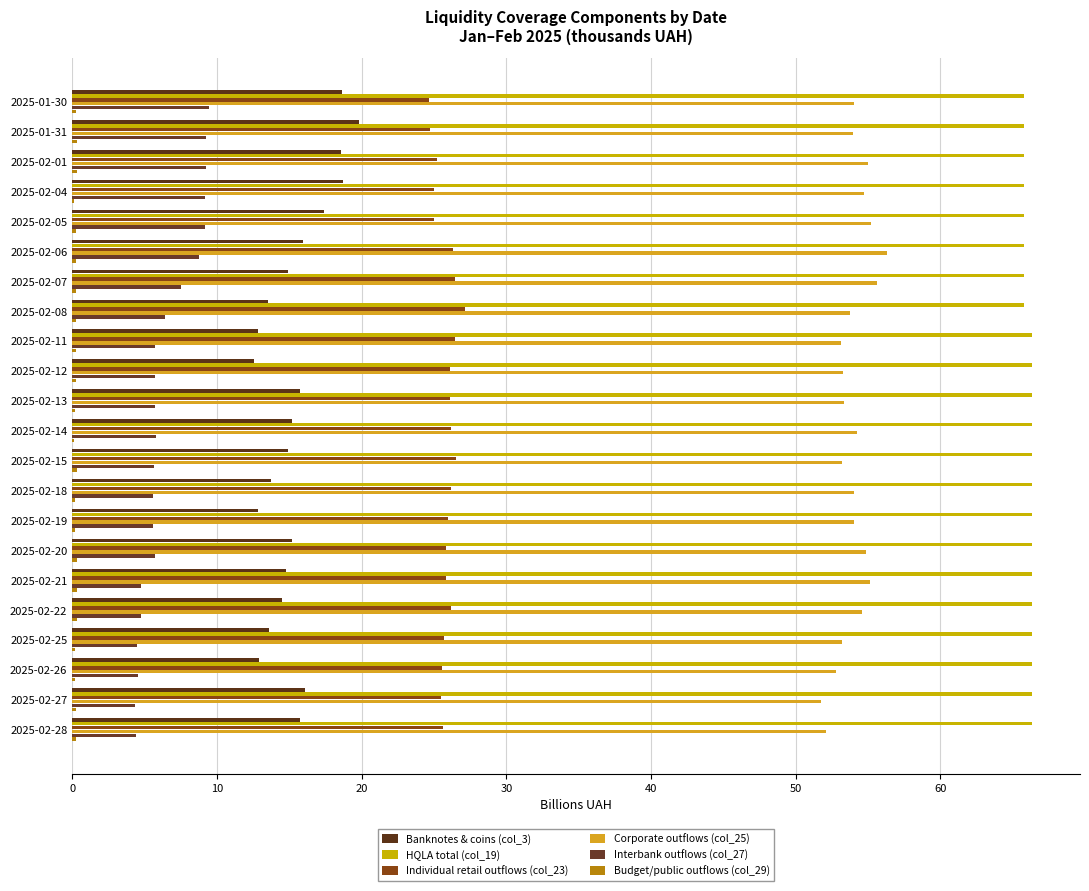

What is the value of the Banknotes & coins (col_3) bar at the 4th from the left?

18.7